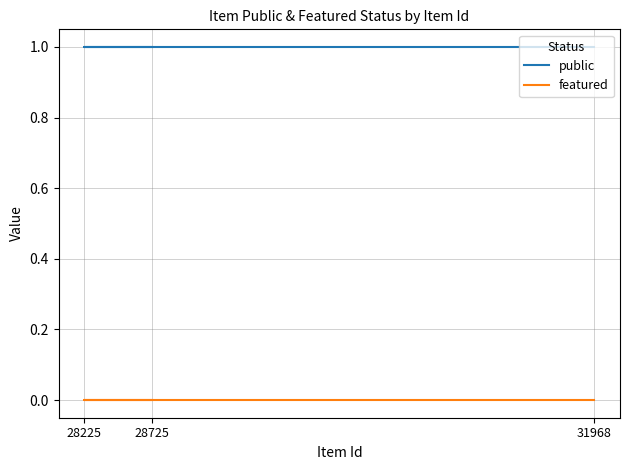

Which series changed the most between 28725 and 31968?

public